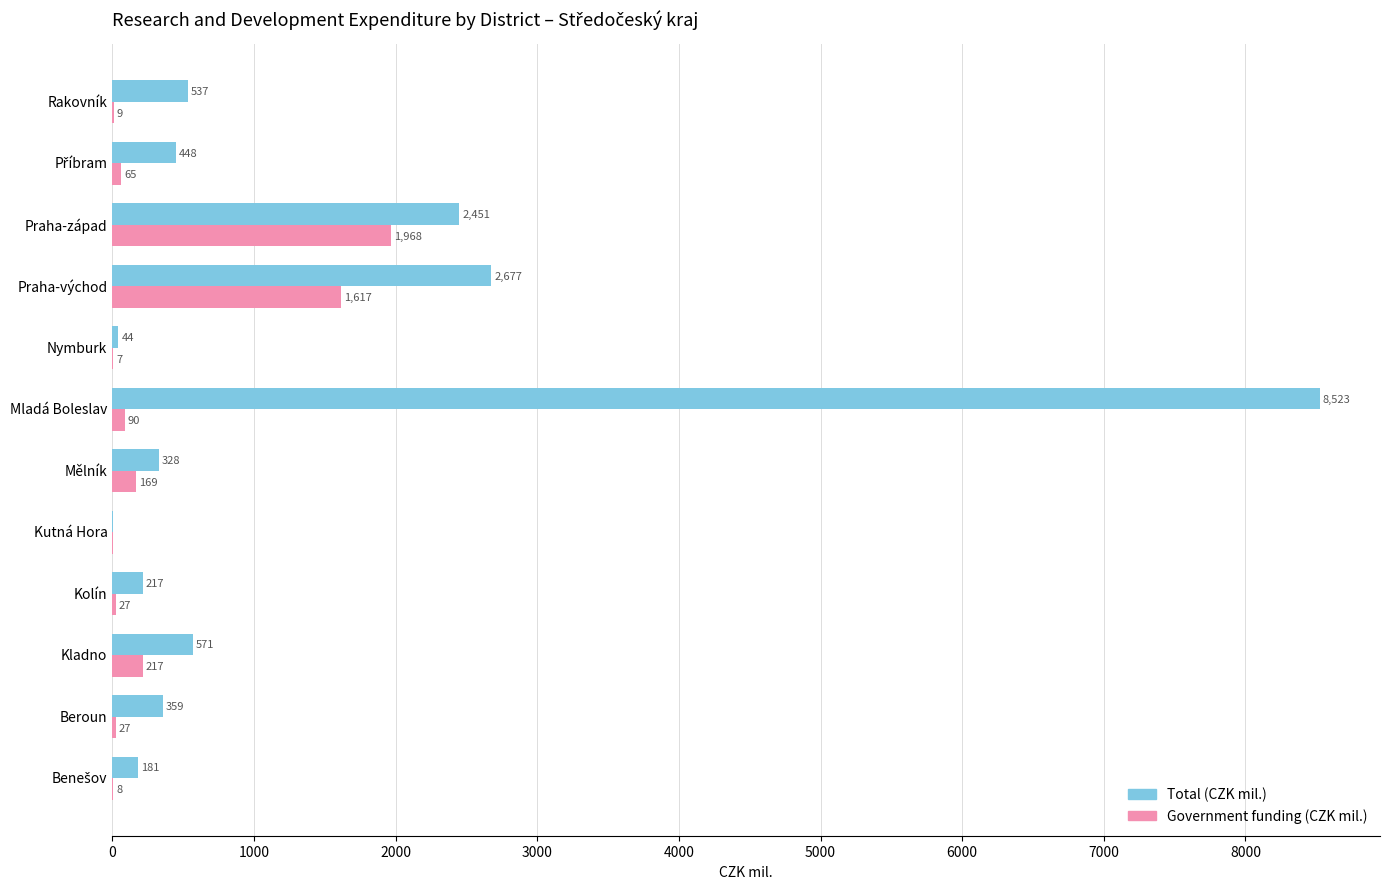

True or false: Government funding (CZK mil.) has a value of 2561.2 at Praha-východ.

False